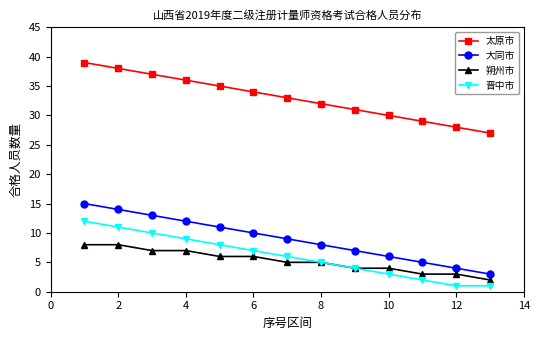

True or false: 晋中市 and 太原市 intersect in this chart.

False